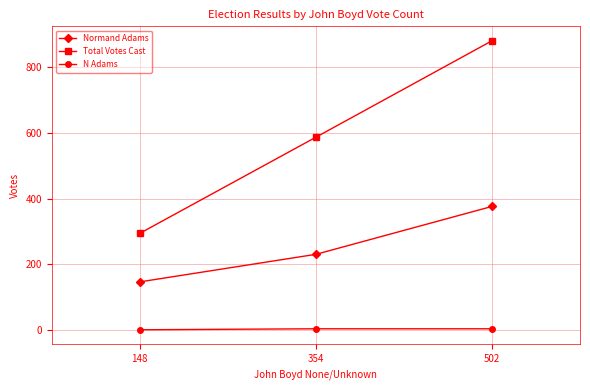

Between 148 and 354, which series saw the biggest shift?

Total Votes Cast